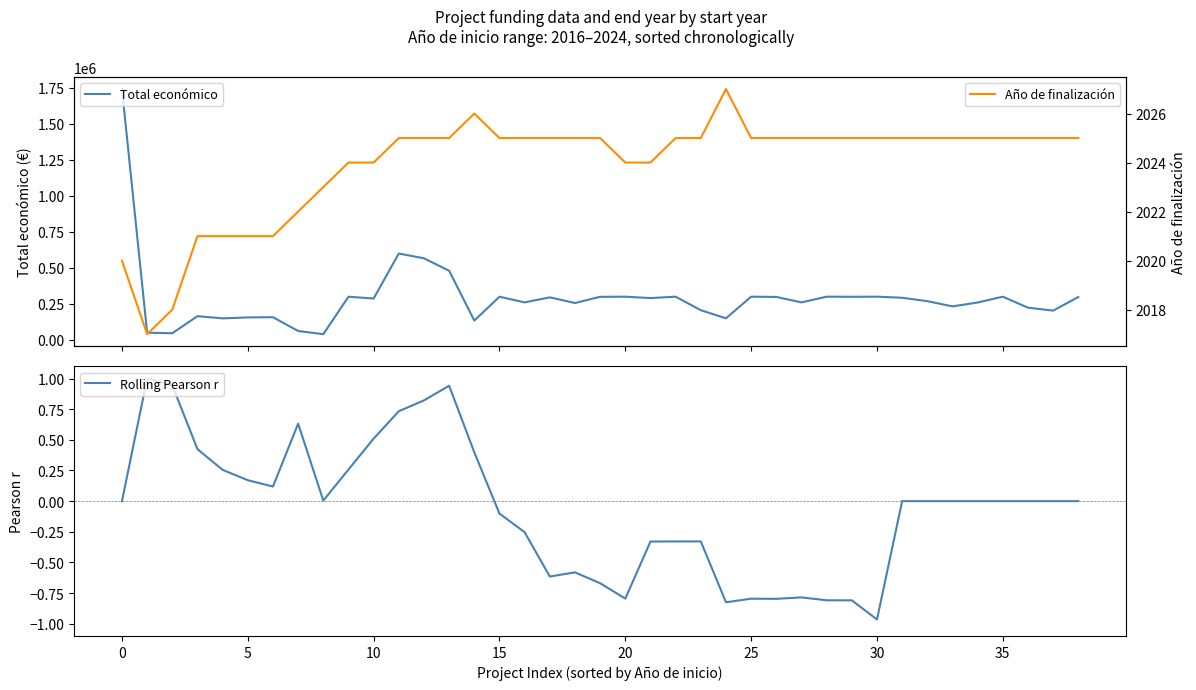

True or false: Rolling Pearson r and Año de finalización intersect in this chart.

False